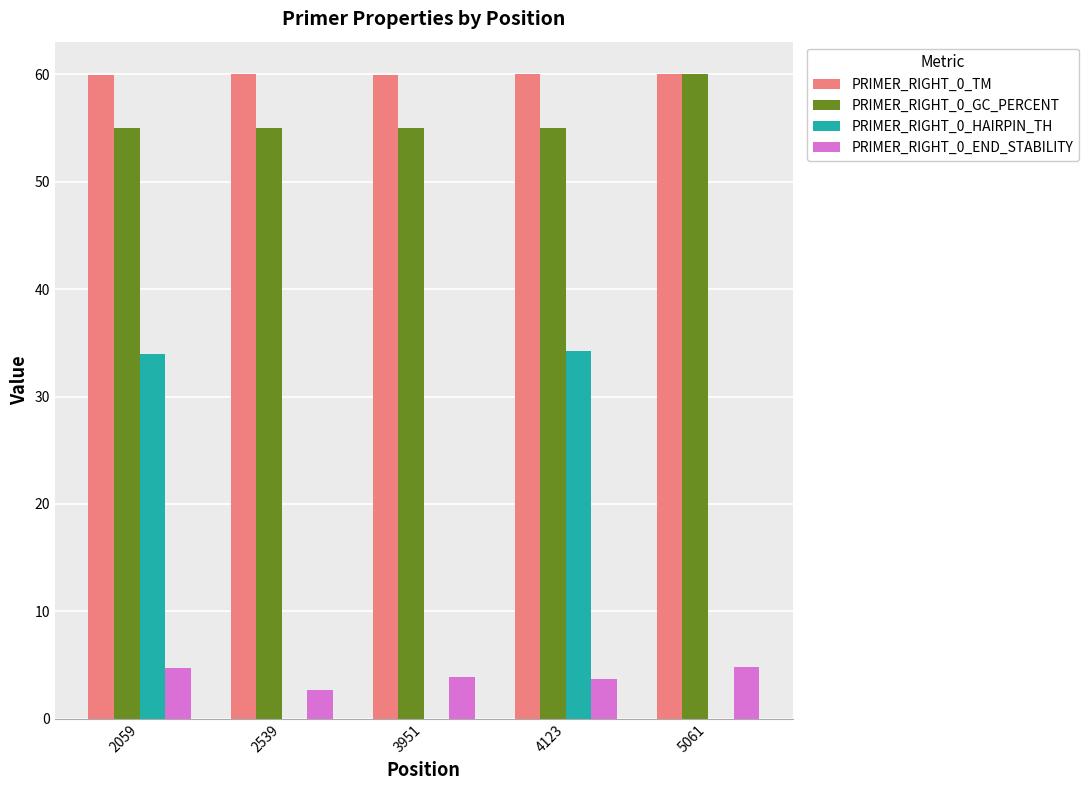

Which series has the largest total across all categories?

PRIMER_RIGHT_0_TM